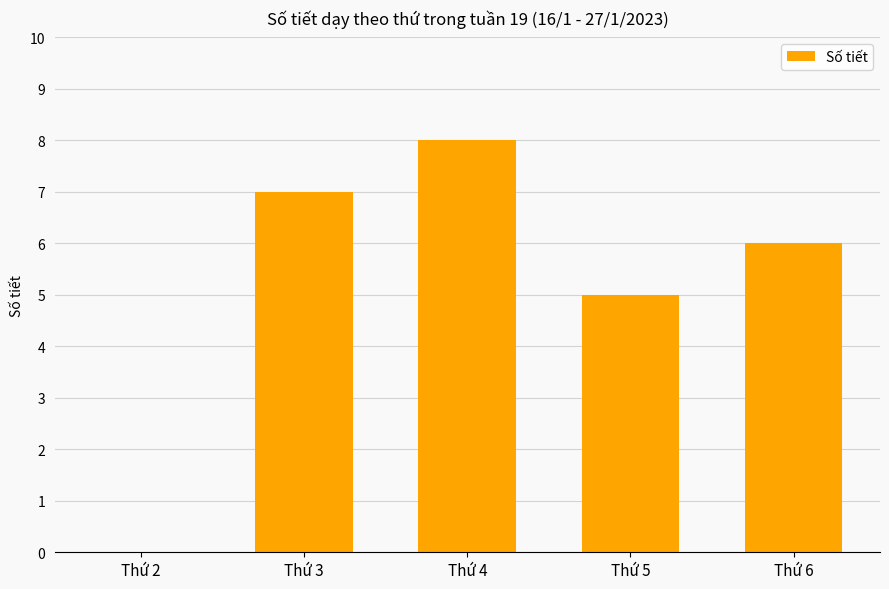

What is the change in value from Thứ 2 to Thứ 5?

+5